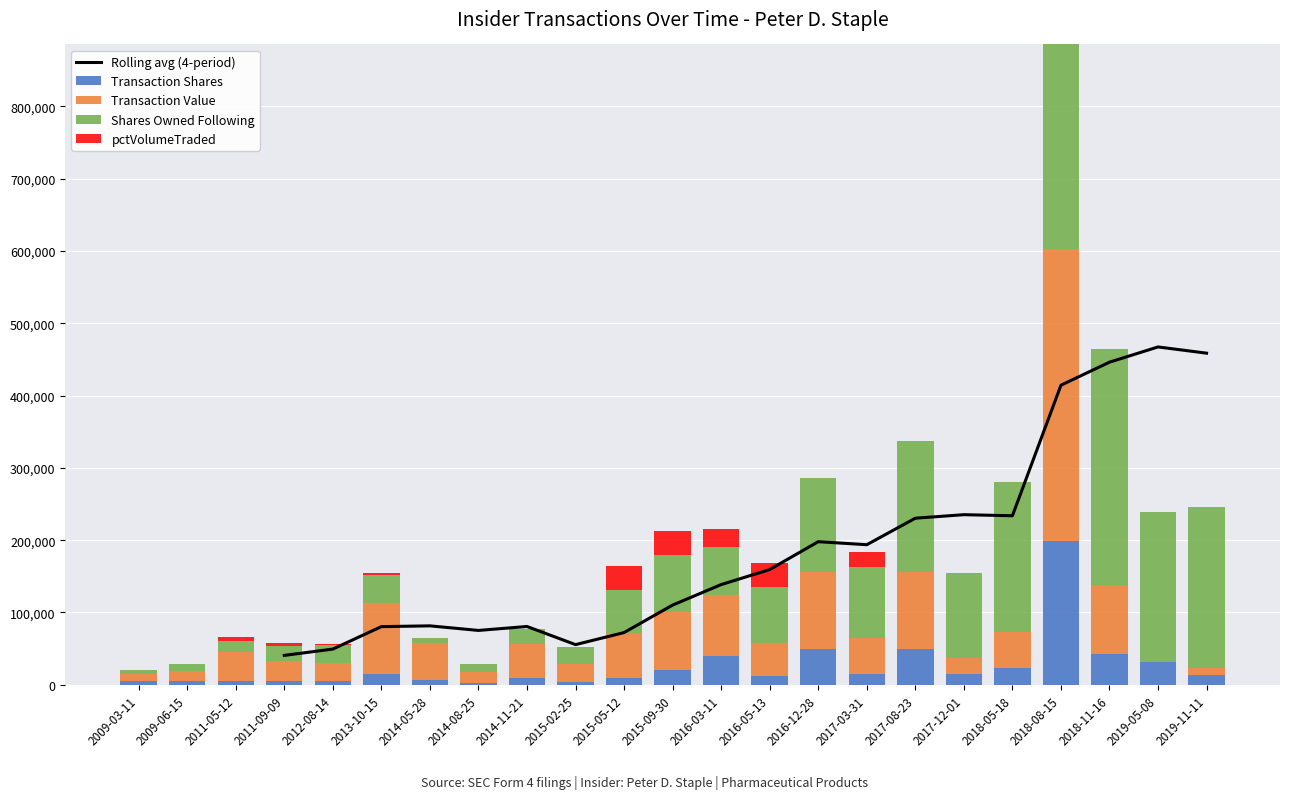

Is it true that pctVolumeTraded equals 52054 at 2015-05-12?

False